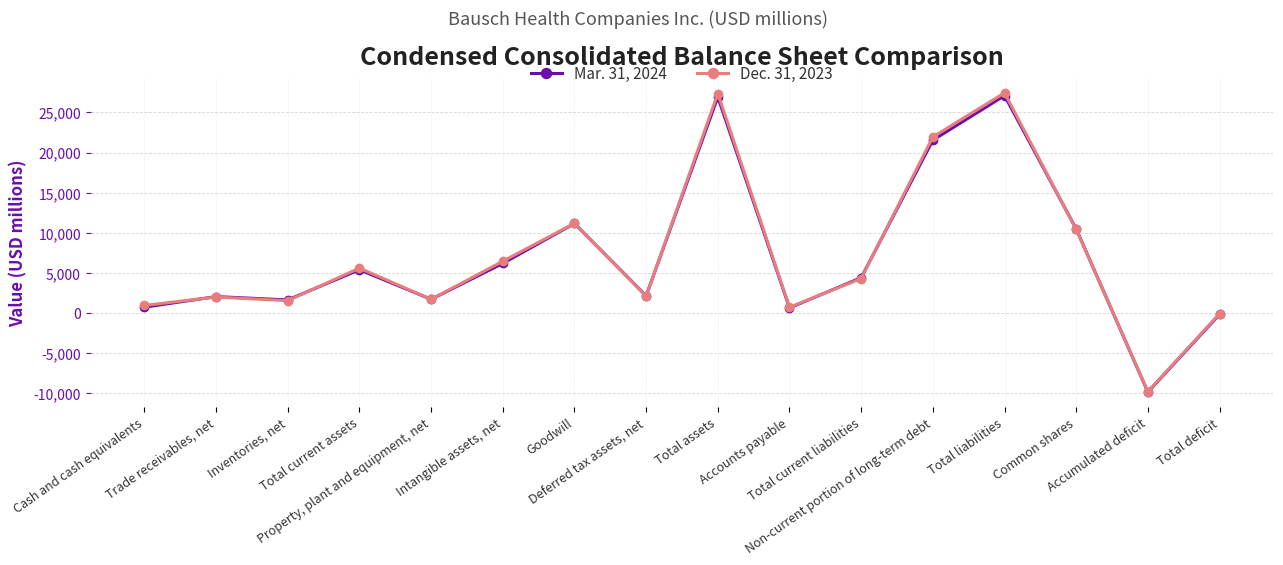

True or false: Dec. 31, 2023 has more than 1 interior local peaks.

True